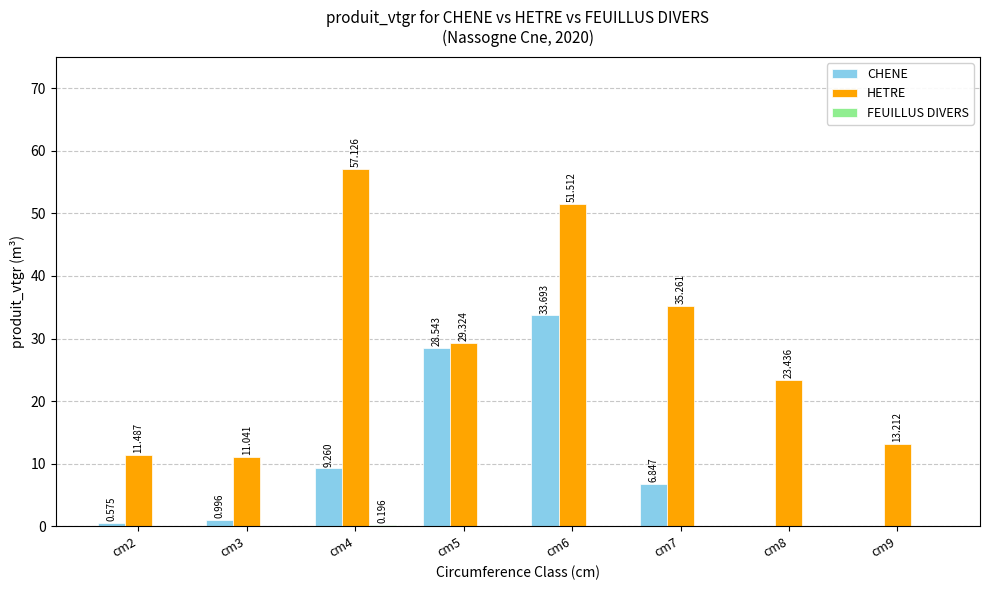

What is the highest value of the CHENE series?

33.7